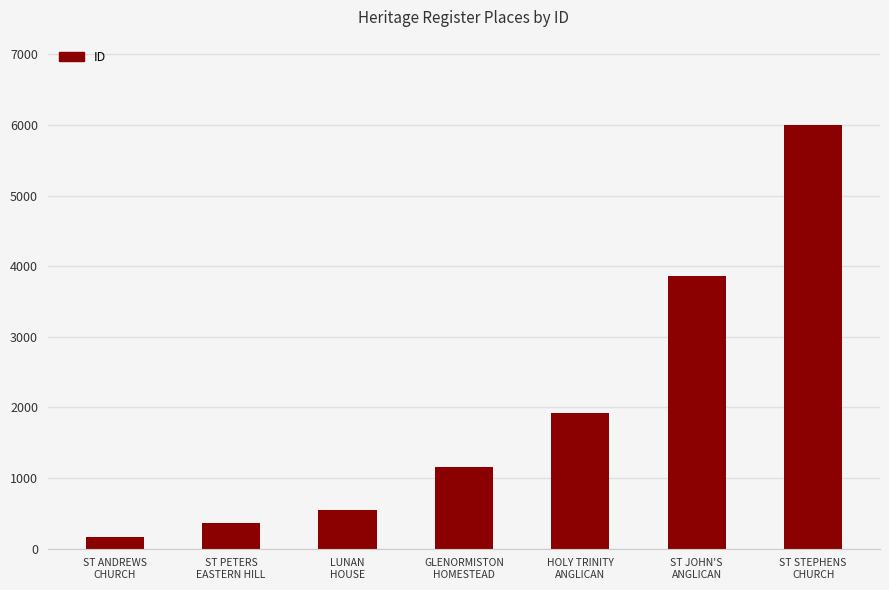

What is the difference between the maximum and second lowest values?

5640